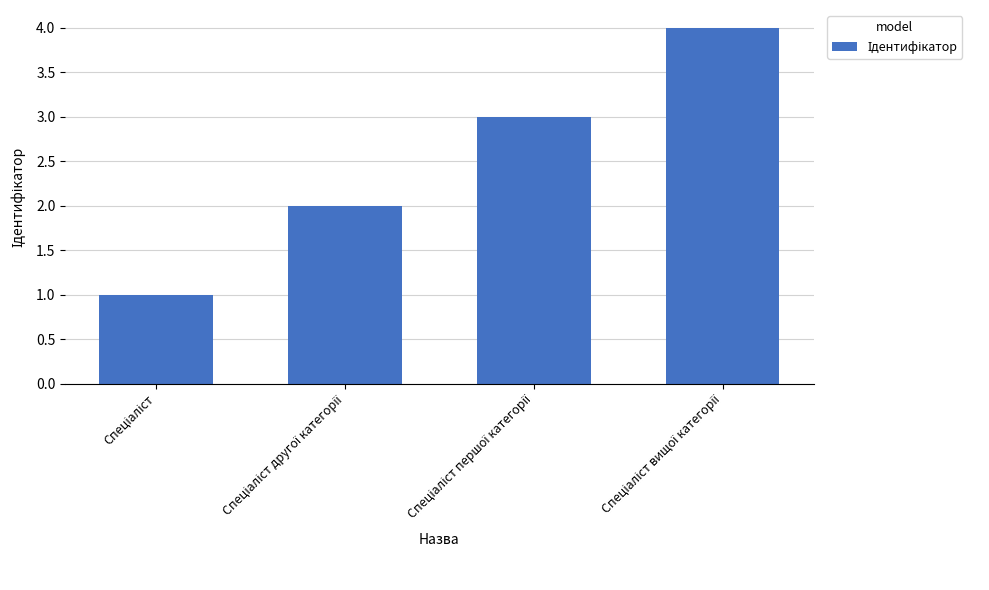

What is the difference between the maximum and minimum values?

3